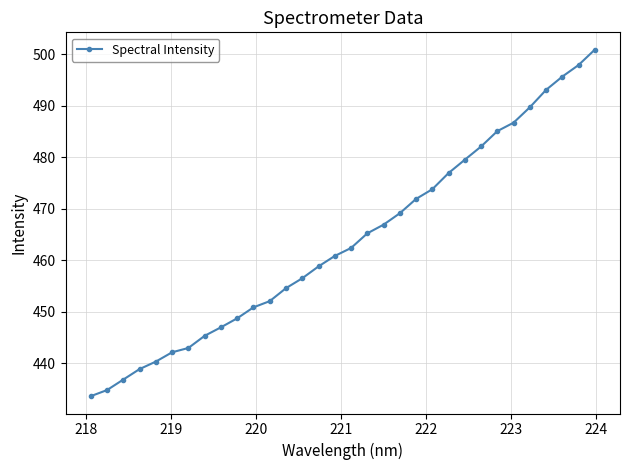

True or false: there are more than 2 points higher than both neighbors.

False